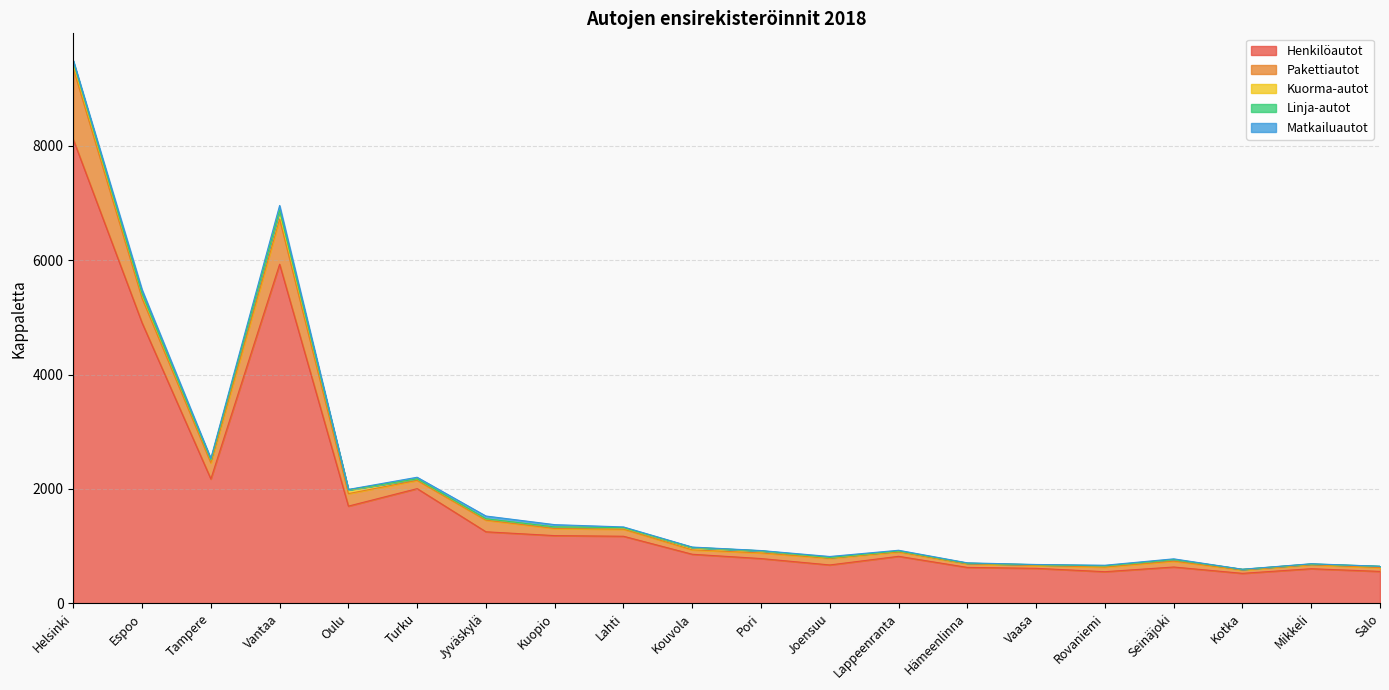

What is the difference between the highest and lowest values at Helsinki?

8093